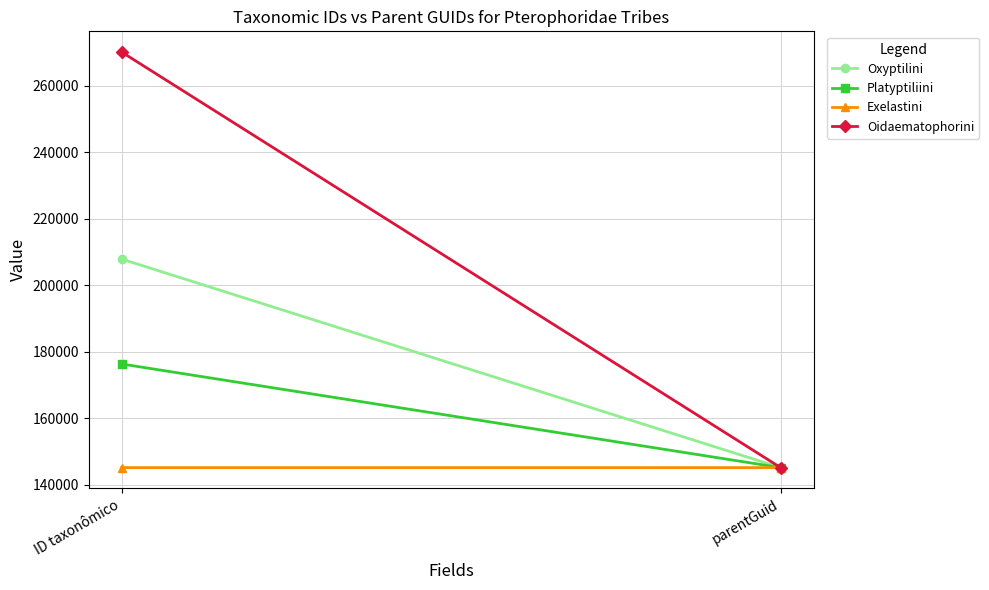

Which category has the highest value in the Oxyptilini series?

ID taxonômico